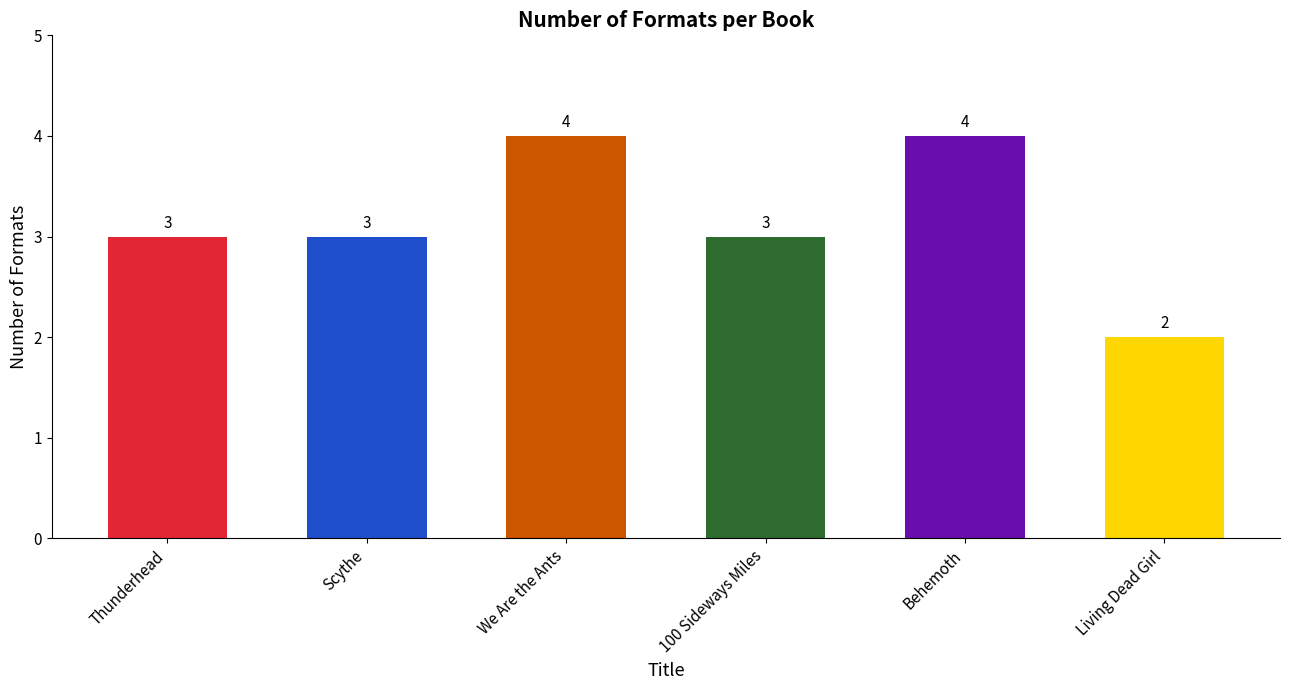

What is the difference between the second highest and second lowest values?

1